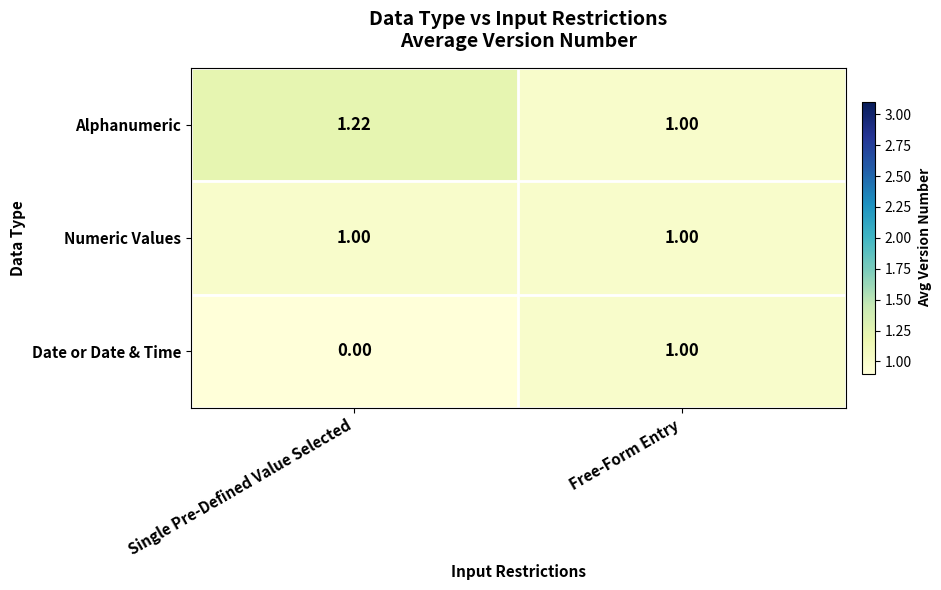

List the labels in order of Date or Date & Time value, smallest first.

Single Pre-Defined Value Selected, Free-Form Entry